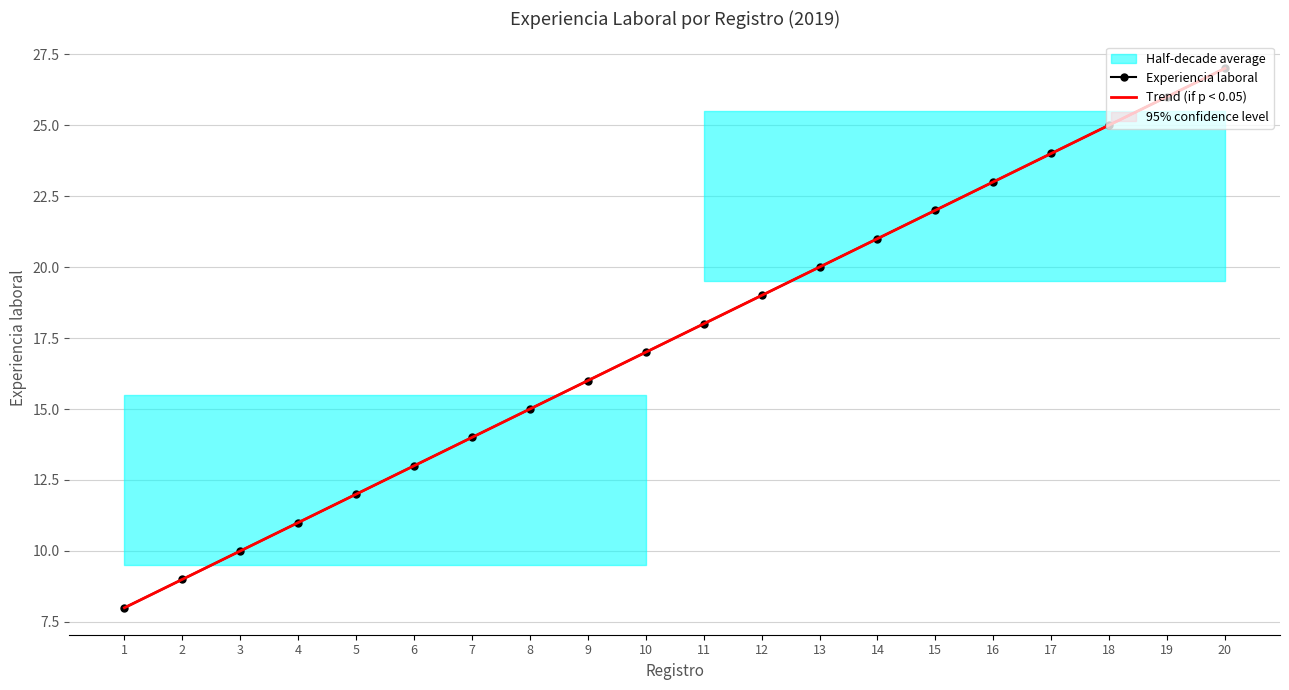

Reading left to right, what are all the values shown in this chart?

Experiencia laboral: 8.0	9.0	10.0	11.0	12.0	13.0	14.0	15.0	16.0	17.0	18.0	19.0	20.0	21.0	22.0	23.0	24.0	25.0	26.0	27.0
Trend (if p < 0.05): 8.0	9.0	10.0	11.0	12.0	13.0	14.0	15.0	16.0	17.0	18.0	19.0	20.0	21.0	22.0	23.0	24.0	25.0	26.0	27.0